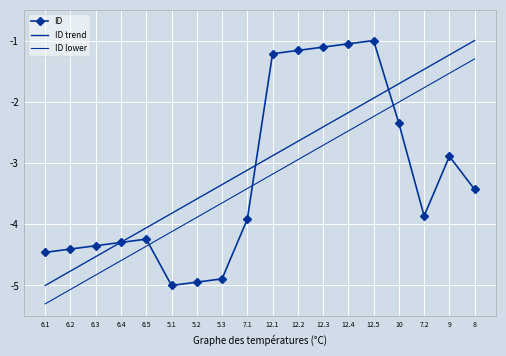

What is the sum of all ID lower values?

-59.4